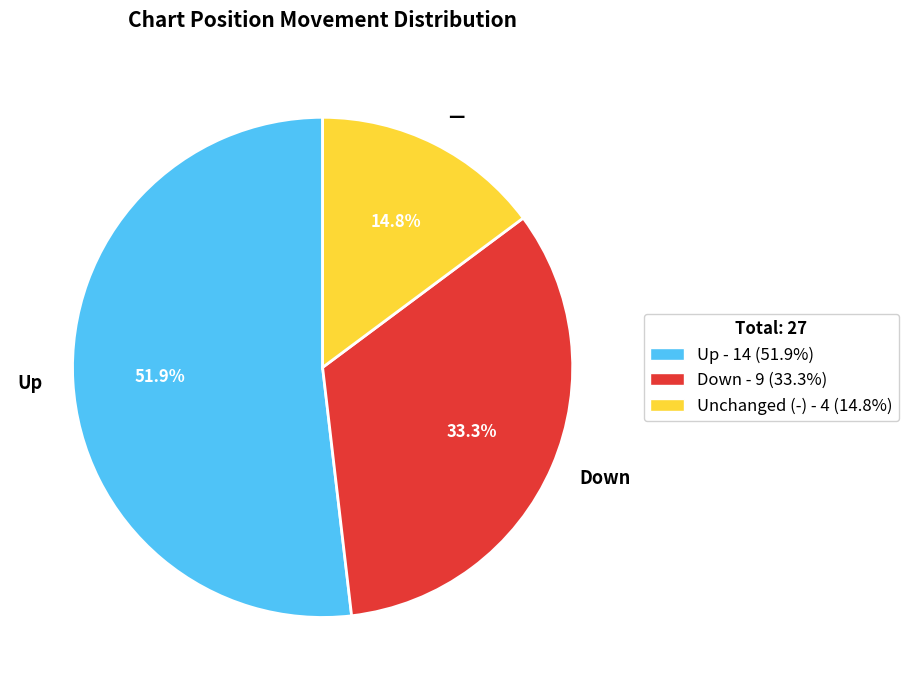

What is the total percentage of — and Up?

66.7%